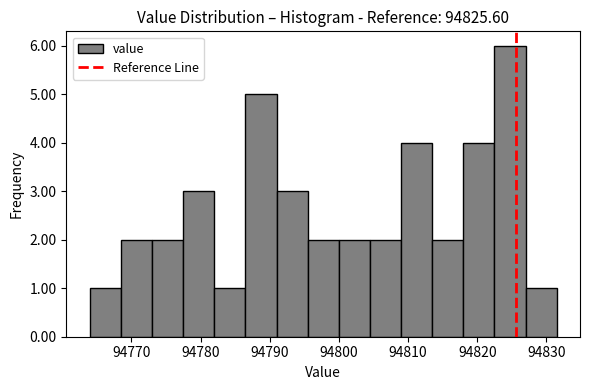

Reading left to right, list every bar in this chart as the range it spans on the x-axis followed by its height. Neither the bar edges nor the heights are printed on the chart, so give them approximately, as read against the axes.

94764 to 94768: 1
94768 to 94773: 2
94773 to 94777: 2
94777 to 94782: 3
94782 to 94786: 1
94786 to 94791: 5
94791 to 94795: 3
94795 to 94800: 2
94800 to 94804: 2
94804 to 94809: 2
94809 to 94813: 4
94813 to 94818: 2
94818 to 94822: 4
94822 to 94827: 6
94827 to 94831: 1